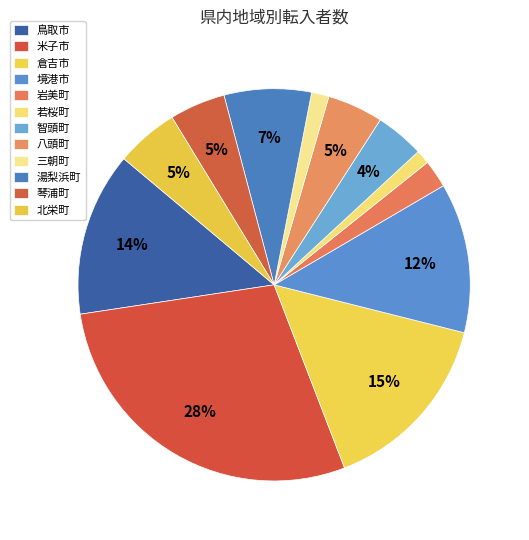

How many slices are in this pie chart?

12